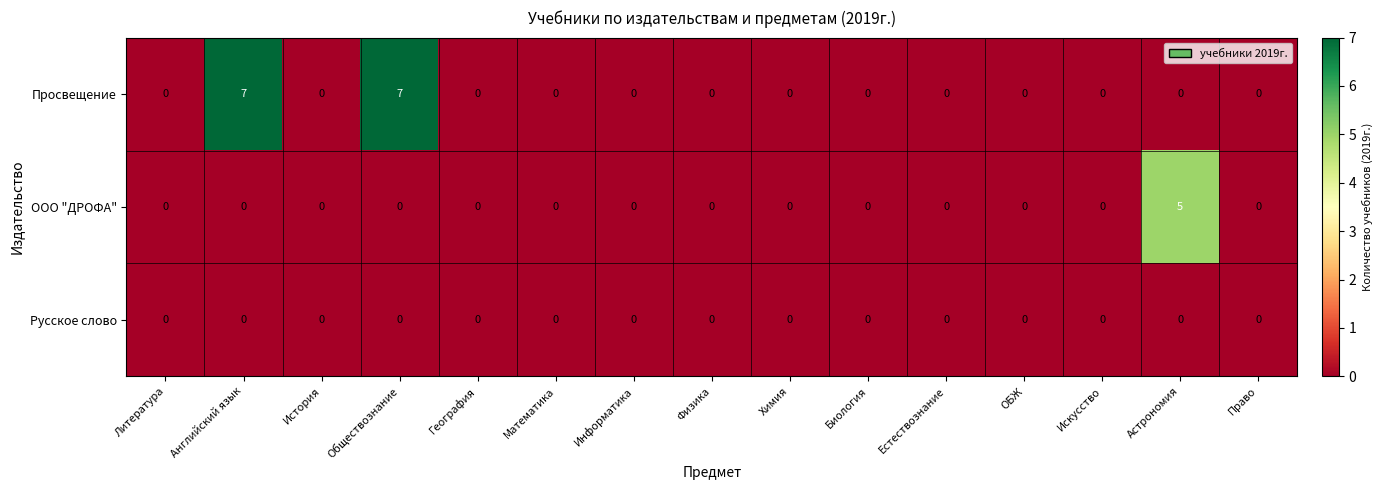

The Просвещение series shows 4 at ОБЖ. True or false?

False